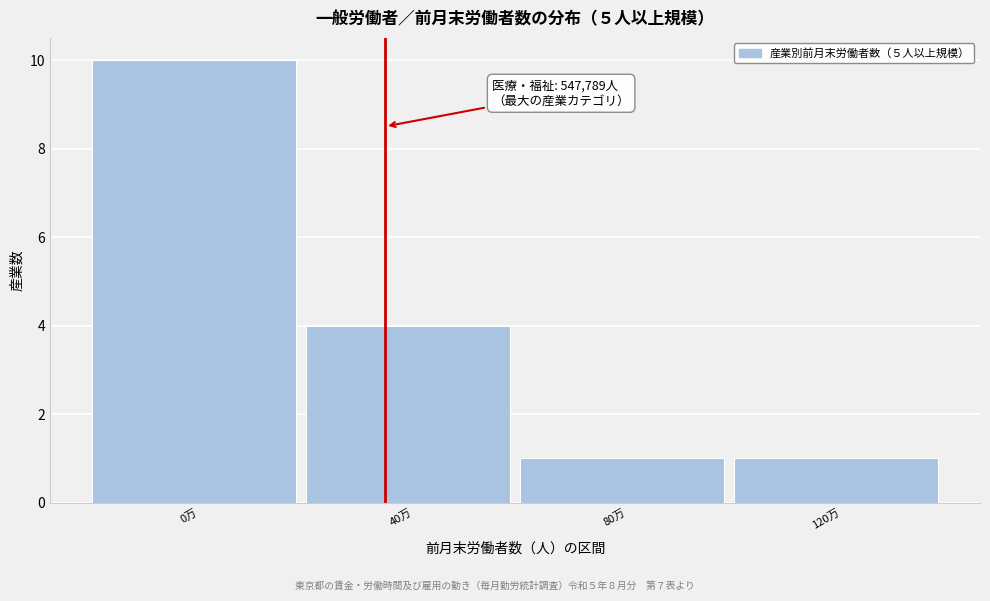

Reading left to right, transcribe all the data shown in this chart.

10	4	1	1